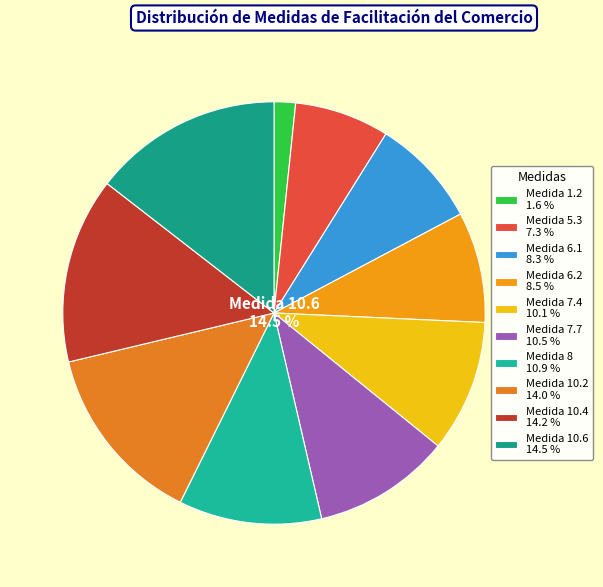

To the nearest percent, what is the average slice percentage?

10%